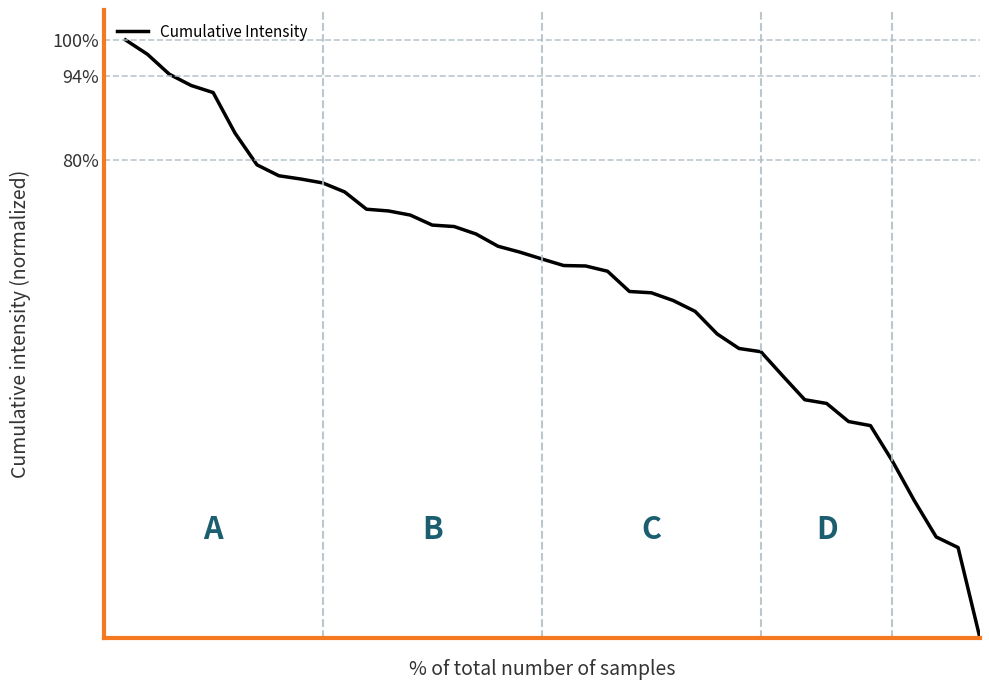

What is the difference between the maximum and minimum values?

100.0